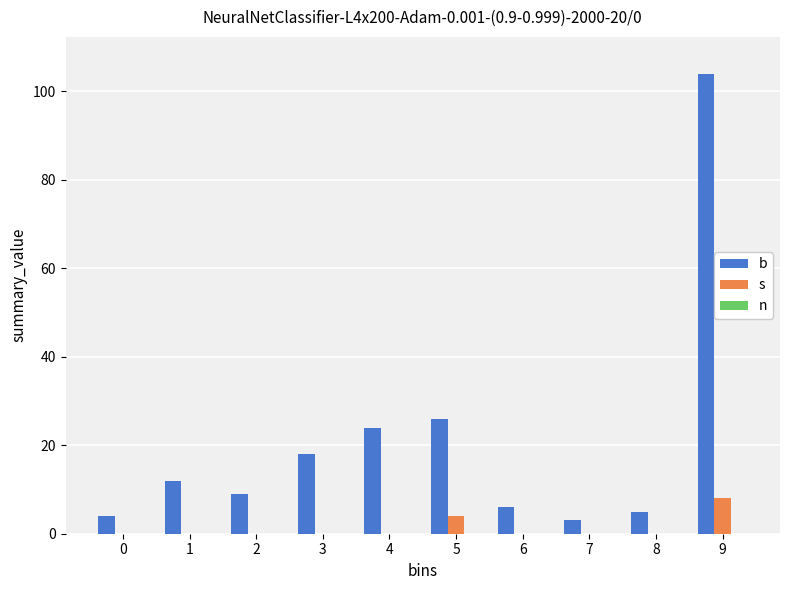

Which series has the largest total across all categories?

b